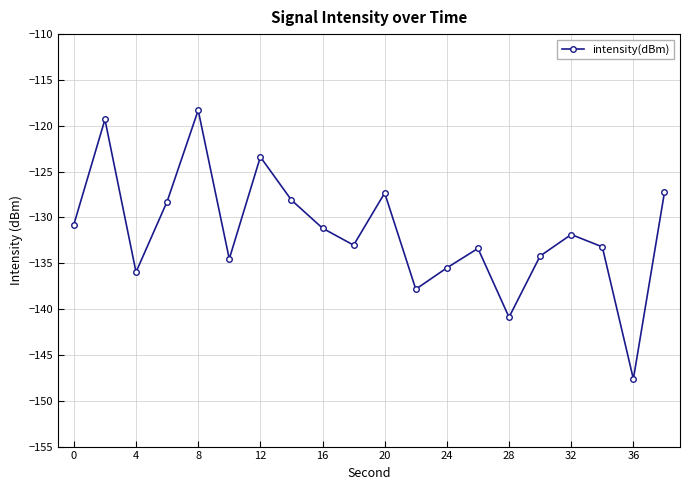

How many interior local peaks (higher than both neighbors) does the data have?

6